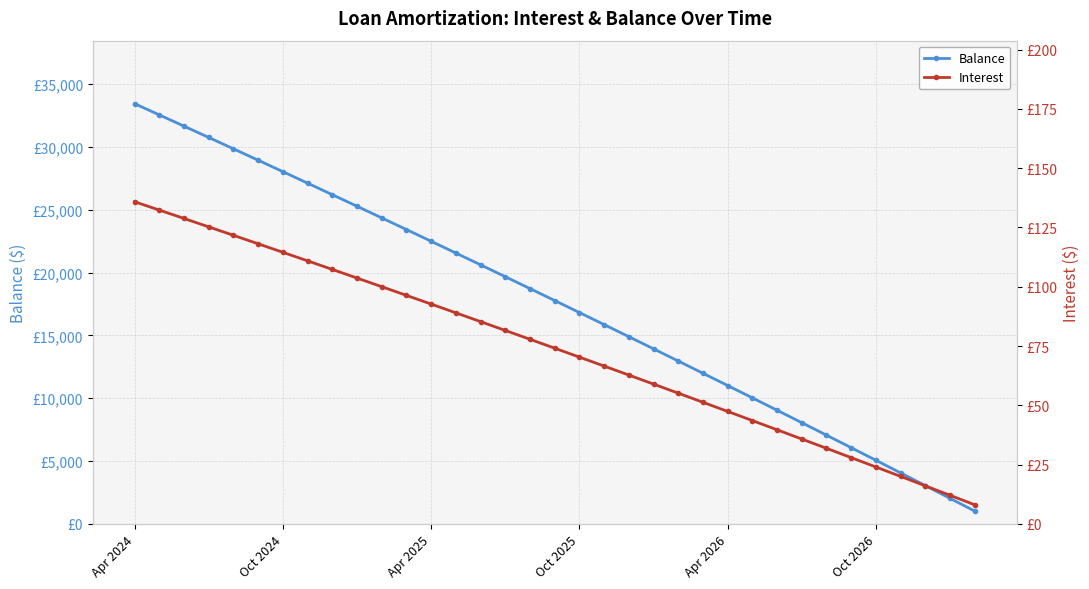

Which series has the largest total across all categories?

Balance